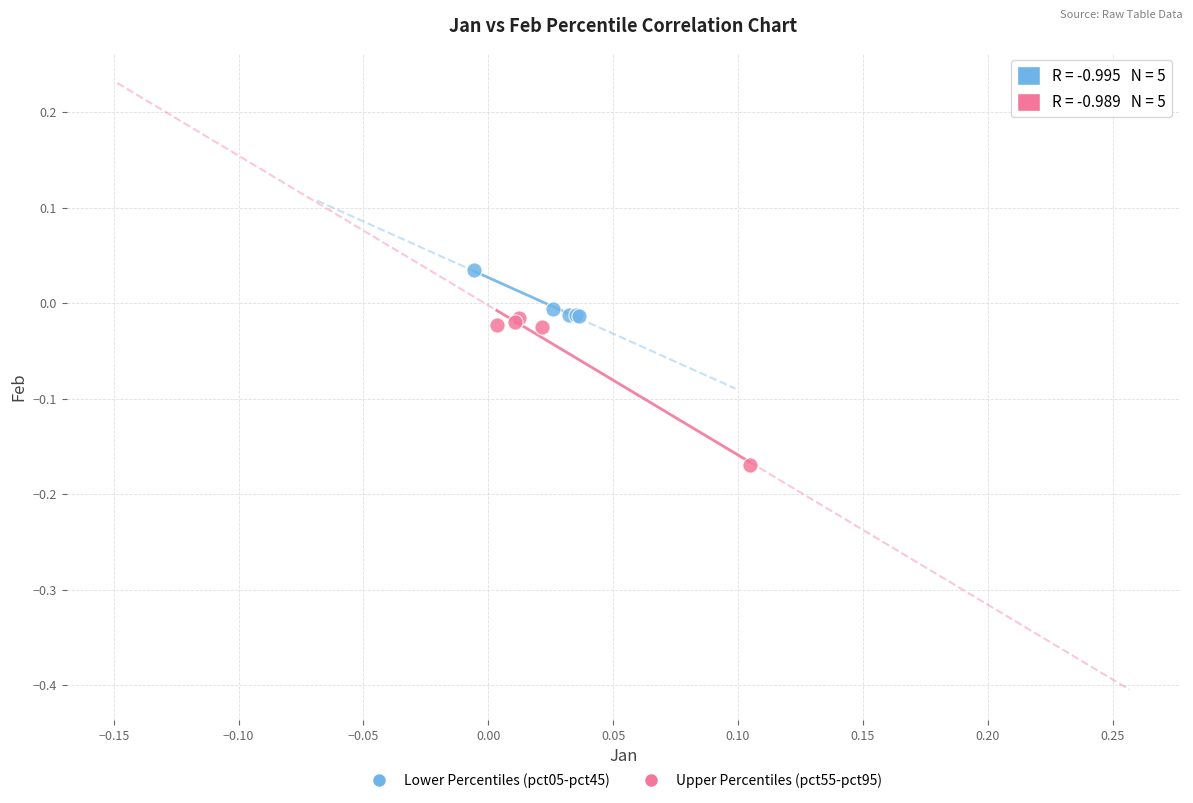

Which series reaches the maximum Y coordinate?

Lower Percentiles (pct05-pct45)